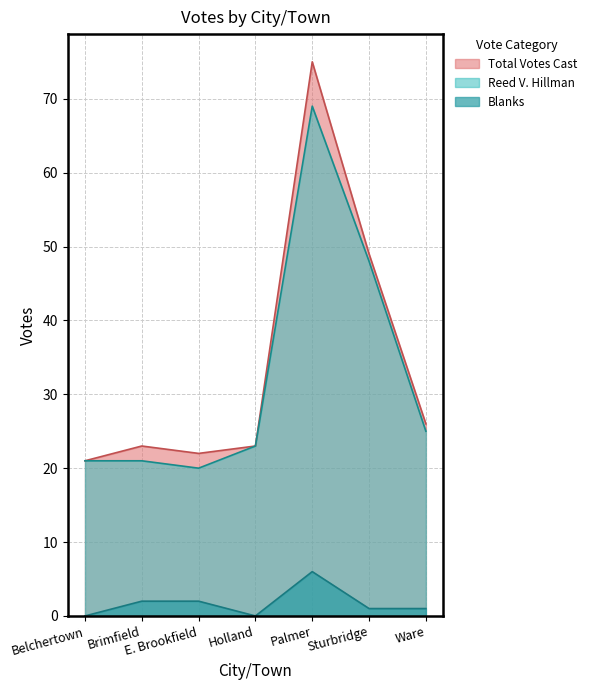

Where is Blanks nearest to the value 3?

Brimfield